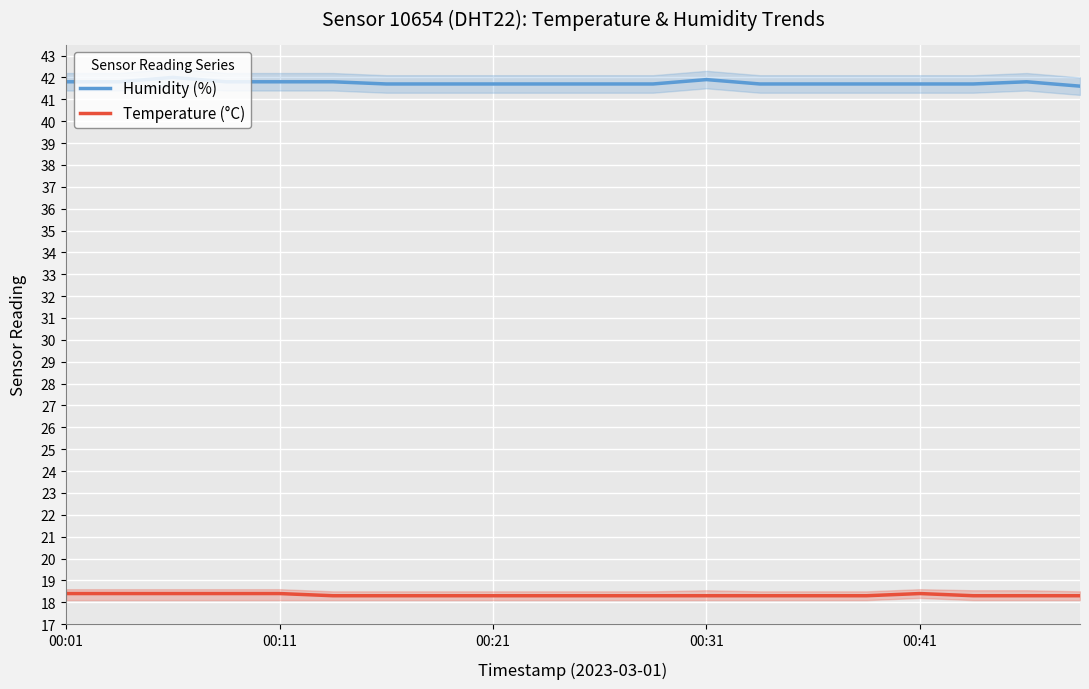

True or false: Temperature (°C) and Humidity (%) cross at least once.

False